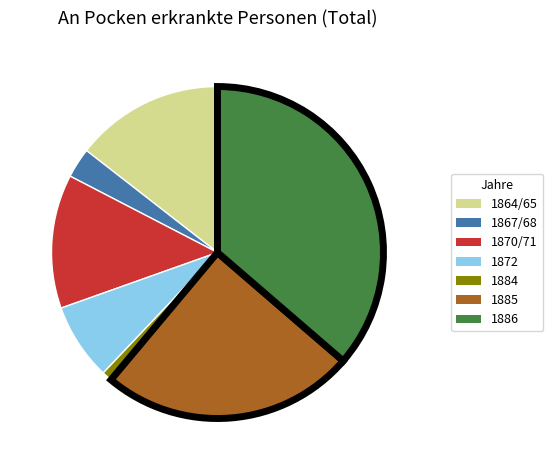

How many slices are in this pie chart?

7